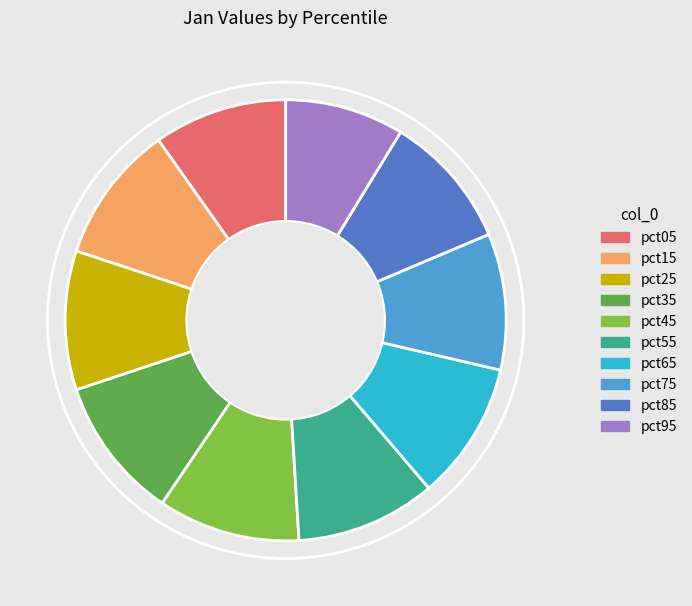

The pct25 slice represents 10% of the pie. True or false?

True